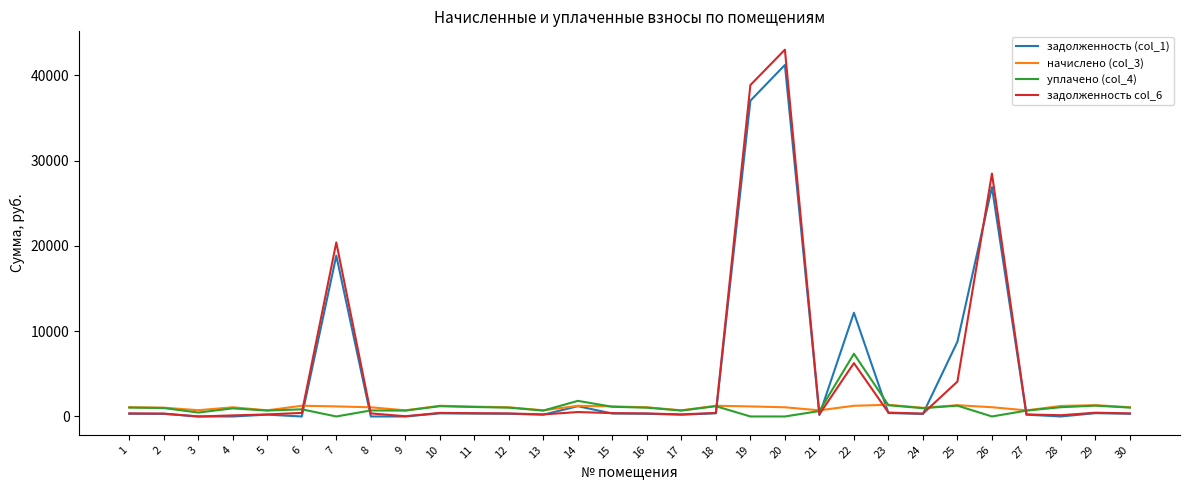

Which series has the largest range (max minus min)?

задолженность col_6